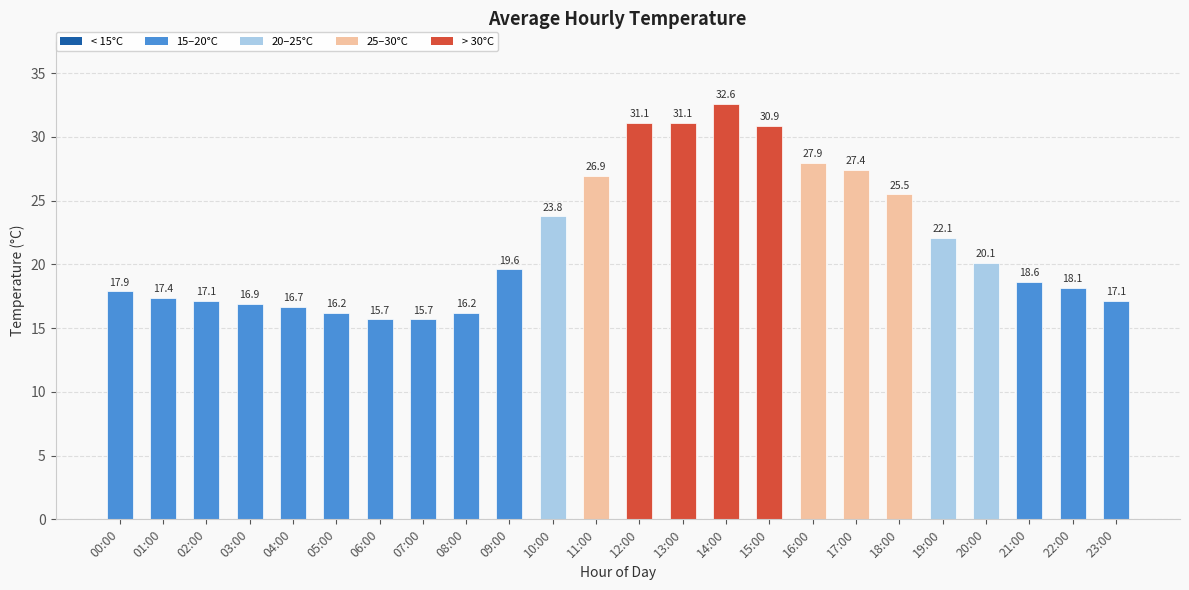

The chart shows a value of 18.6 at 21:00. True or false?

True